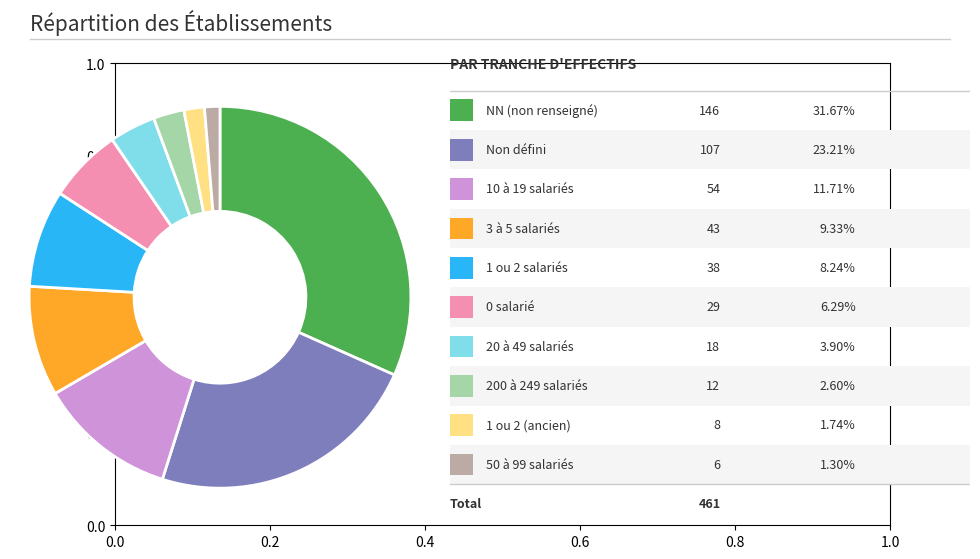

Count the number of slices in the pie.

10